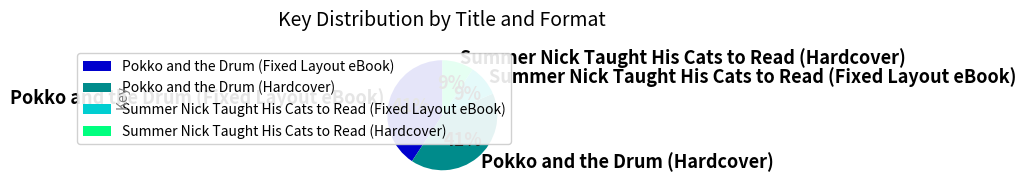

How many segments does this pie chart have?

4